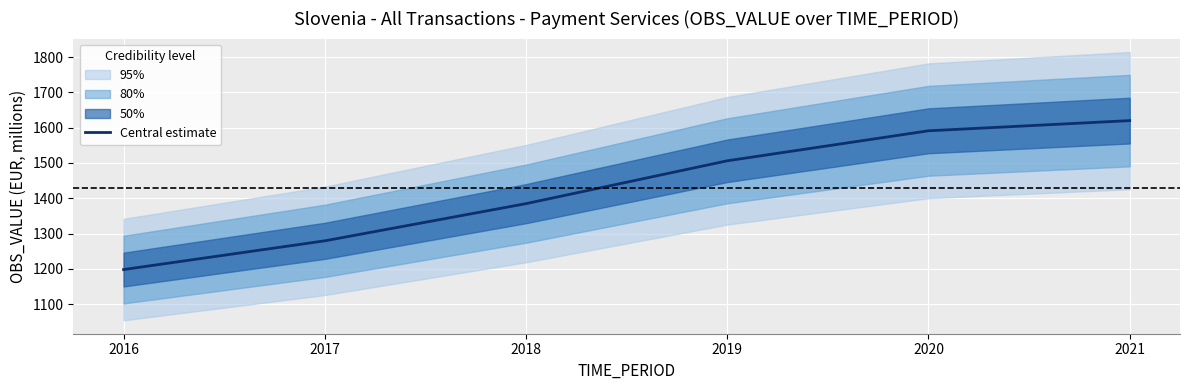

What is the sum of the values at 2020 and 2017?

2870.3